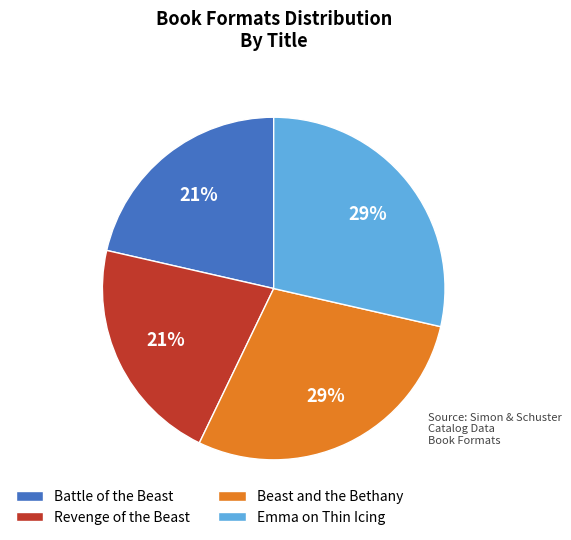

Is Beast and the Bethany the majority of the pie?

No